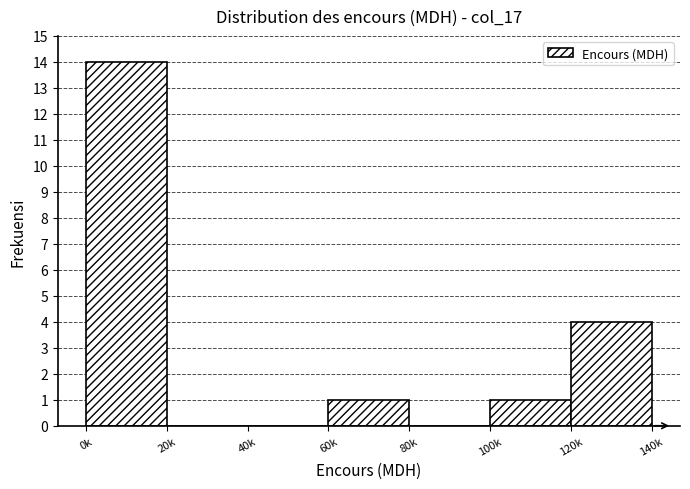

Reading left to right, list all the values displayed in this chart.

0k=14	20k=0	40k=0	60k=1	80k=0	100k=1	120k=4